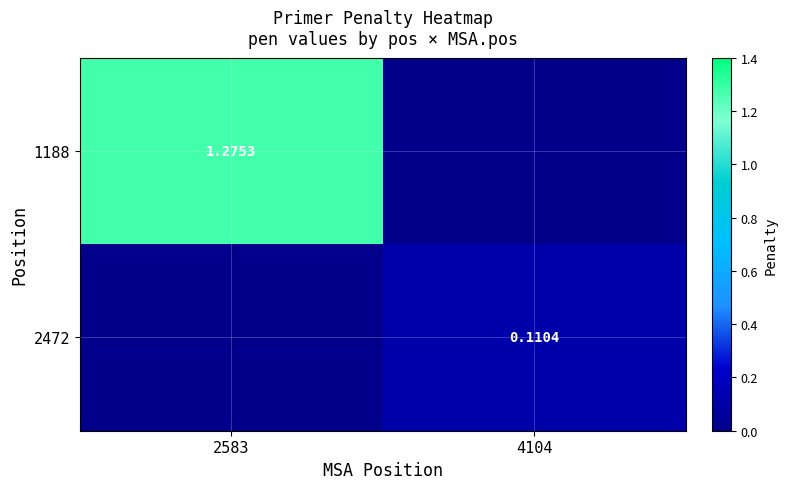

Is the value of 2472 at 4104 greater than the value of 1188 at 2583?

No